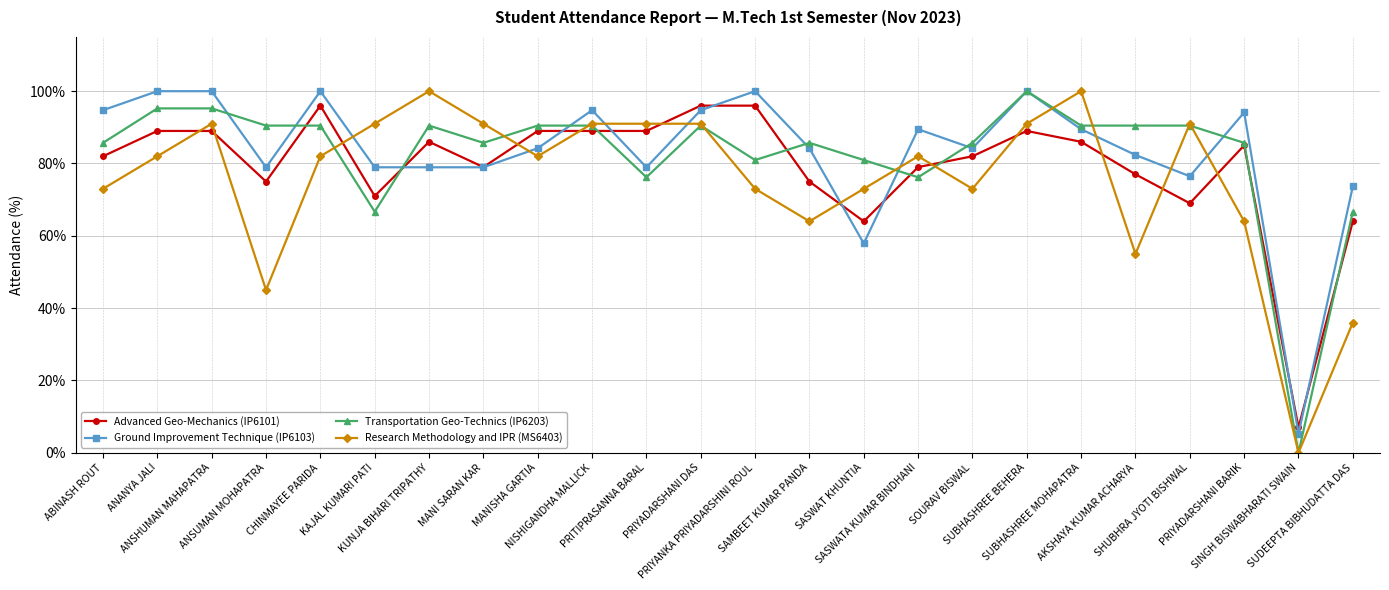

What is the value of the Research Methodology and IPR (MS6403) point at the 8th from the left?

91.0